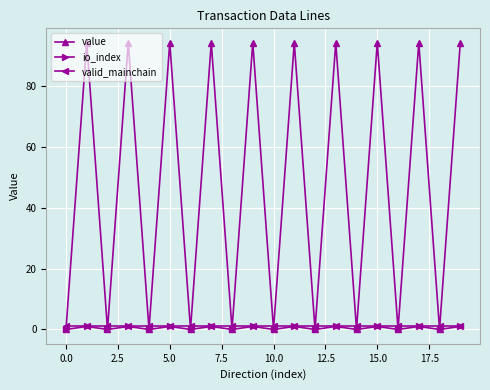

At how many categories does at least one series exceed 40?

10